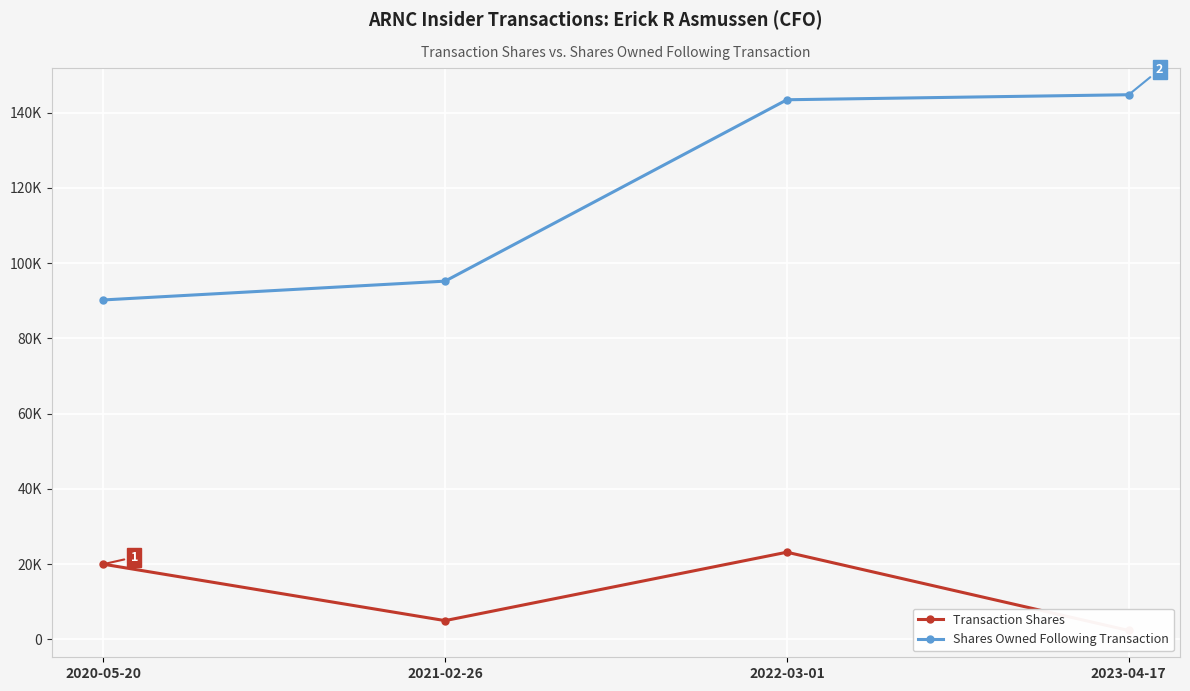

Where is the first local maximum for Transaction Shares?

2022-03-01